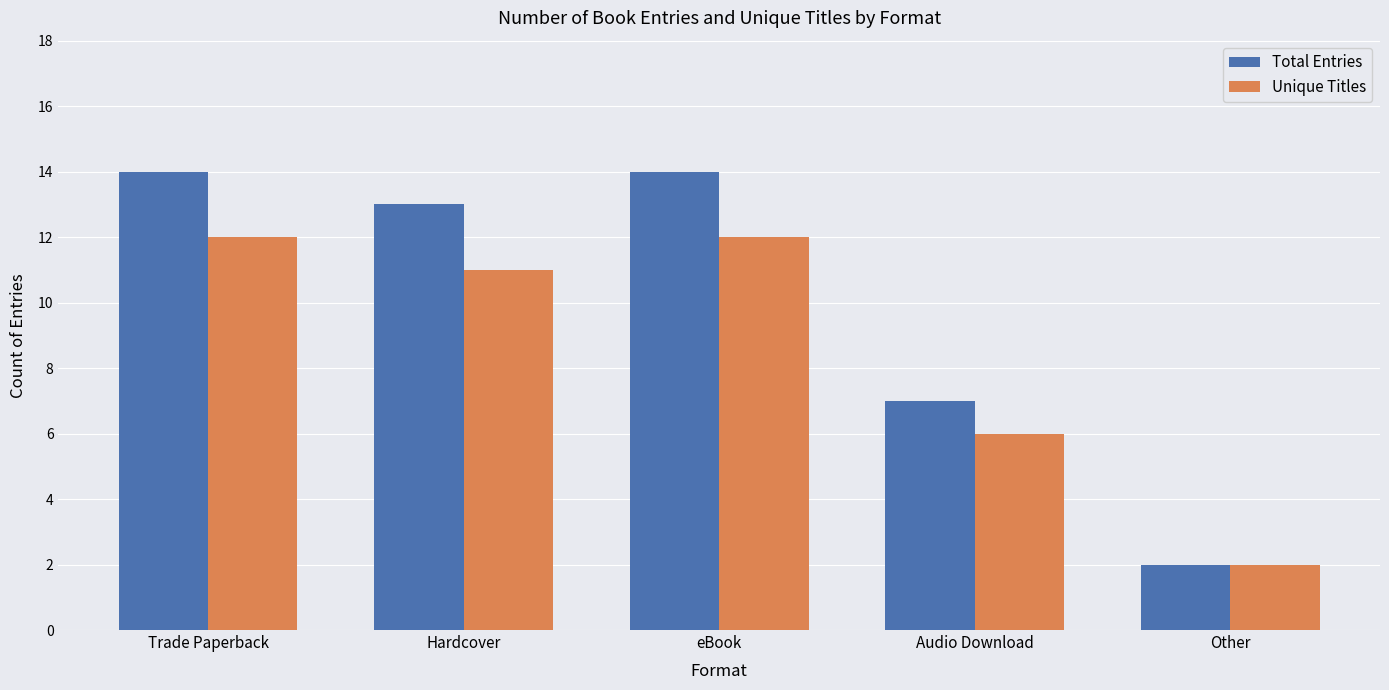

What is the difference between the Unique Titles values at Other and Audio Download?

4